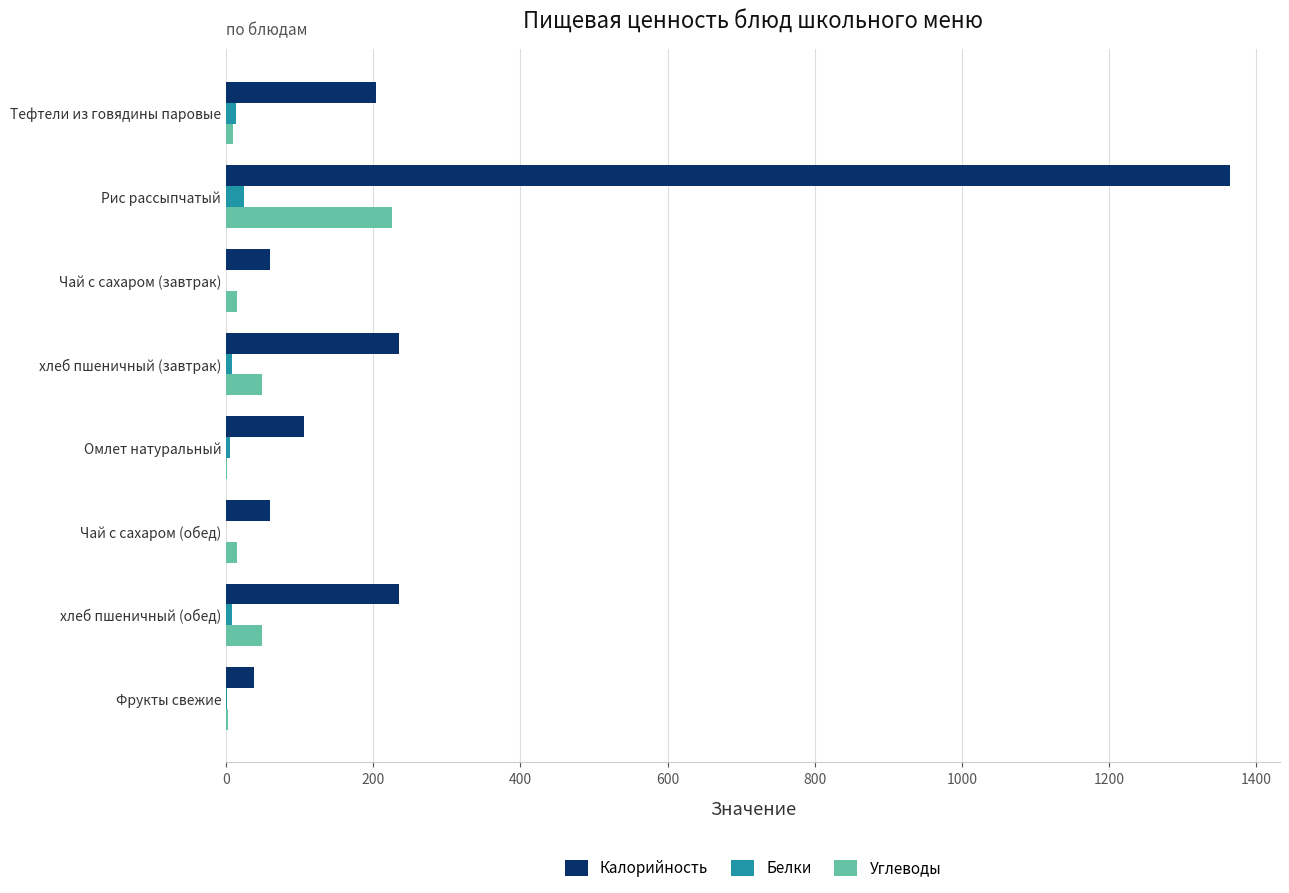

What is the sum of all Углеводы values?

367